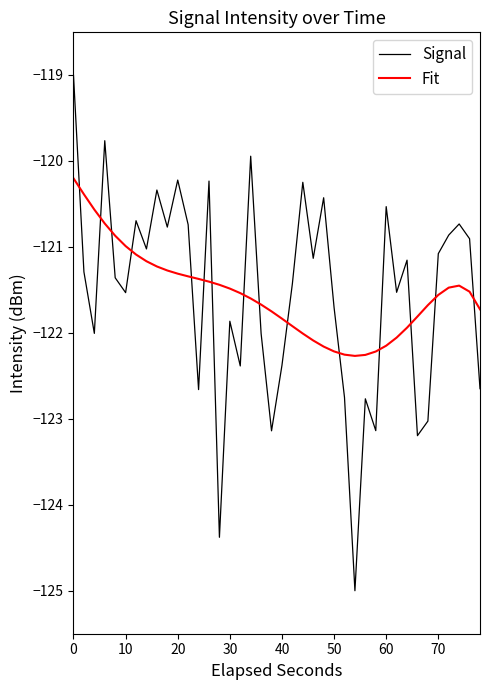

Which series has the widest spread of values?

Signal